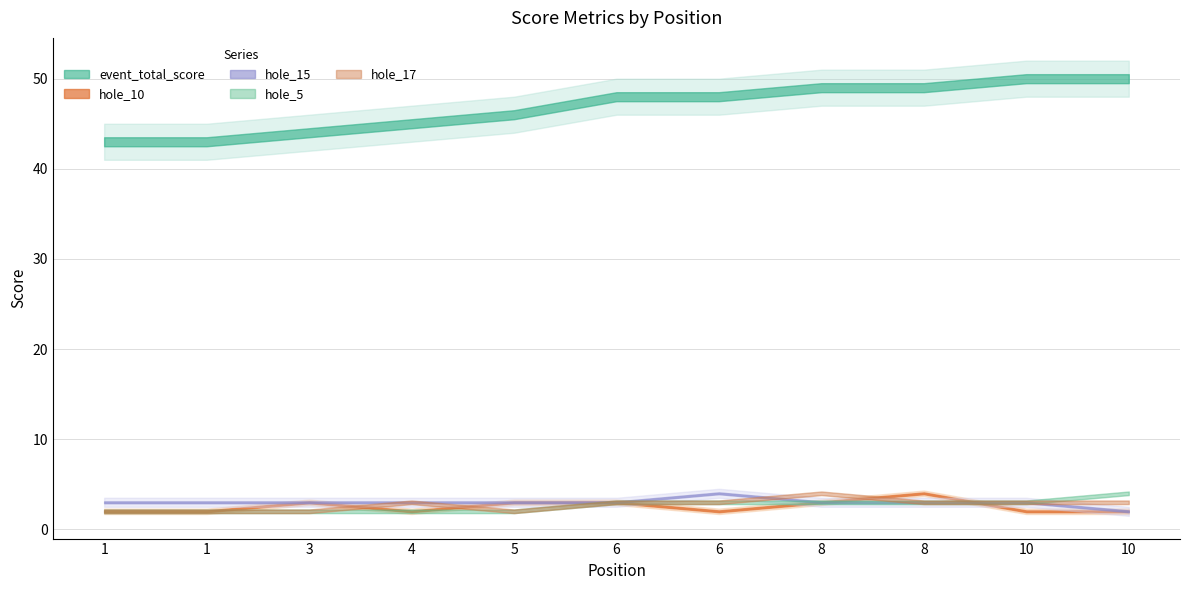

True or false: round_total_score has more than 2 points higher than both neighbors.

False